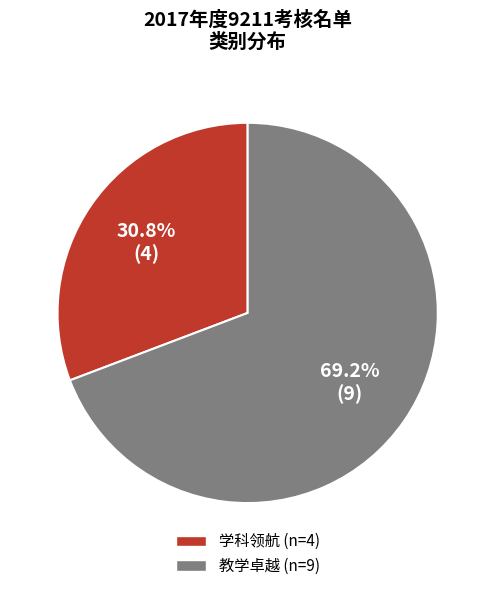

The 学科领航 slice represents 31% of the pie. True or false?

True